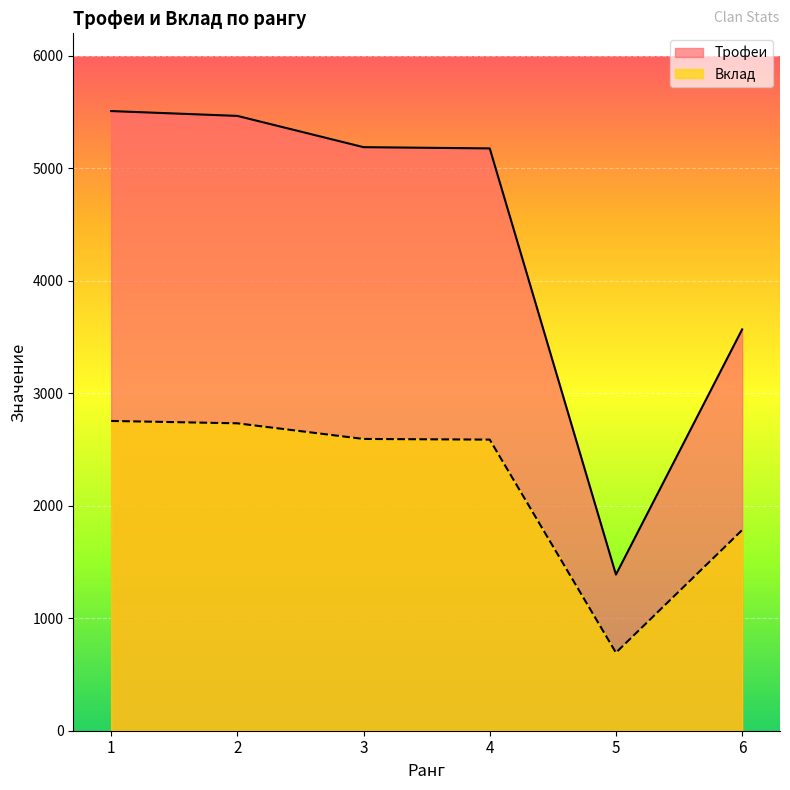

How many lines are shown in the chart?

2